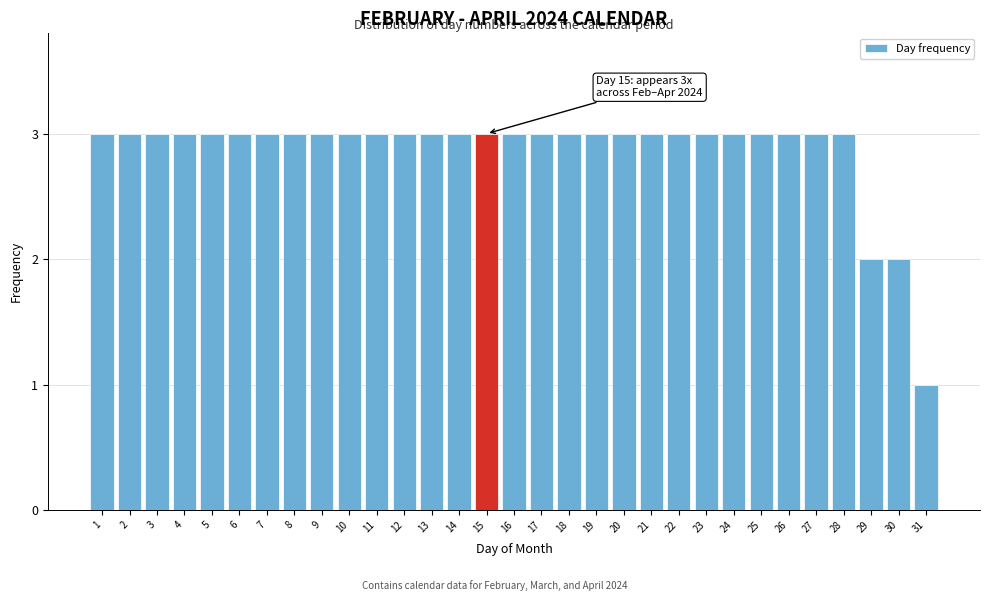

What is the value of the 8th bar from the left?

3